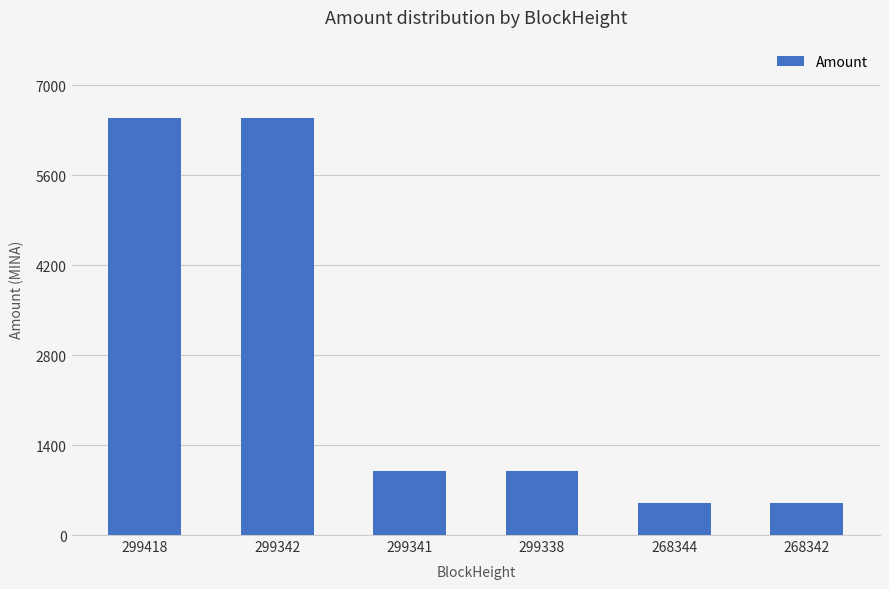

What is the sum of the values at 299418 and 299342?

13000.0